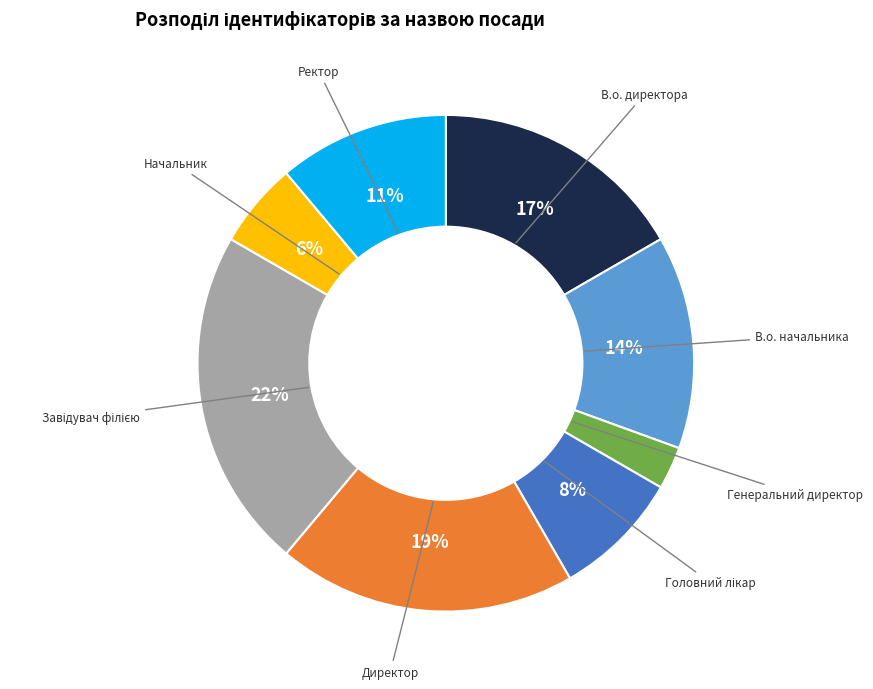

Is there any slice that represents more than half of the pie?

No